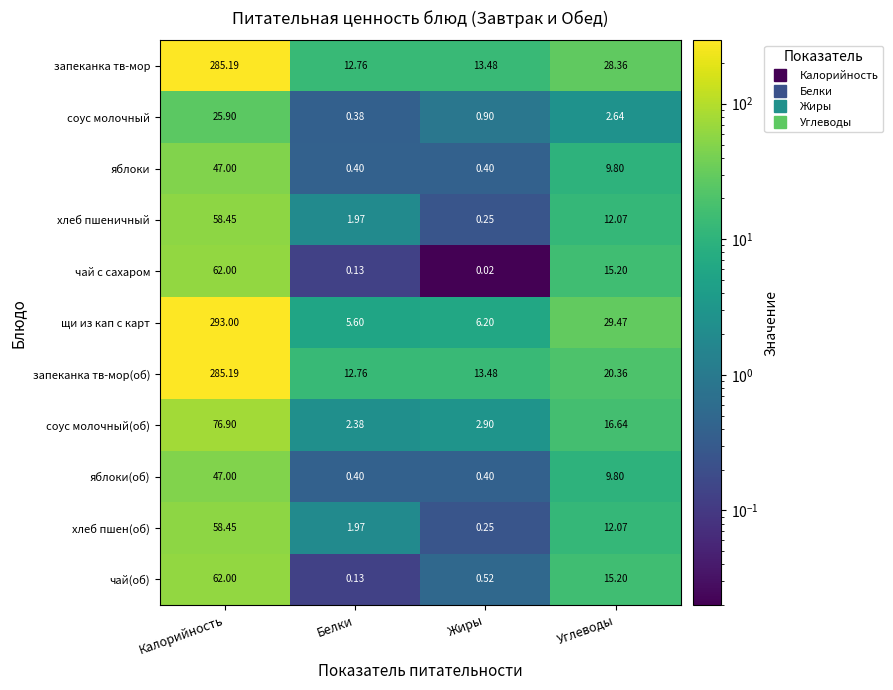

Where is яблоки(об) nearest to the value 23?

Углеводы